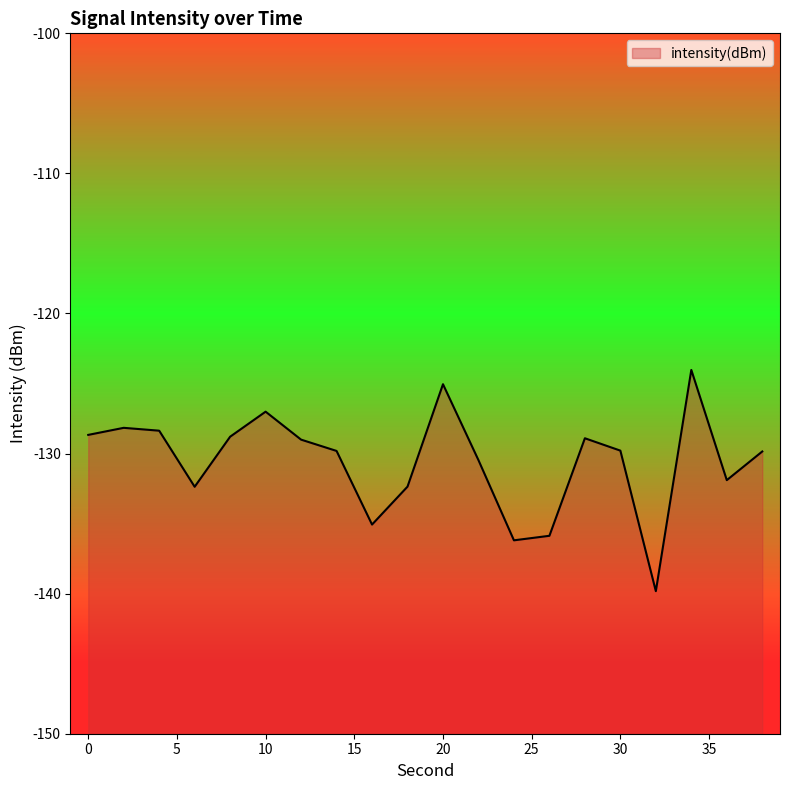

What is the sum of all values?

-2611.5